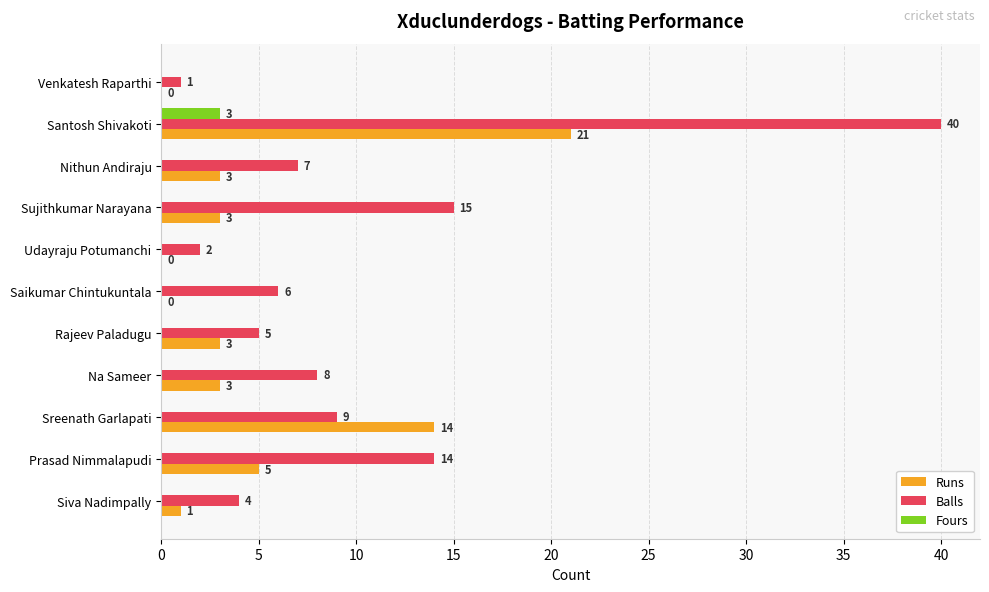

True or false: Balls has a value of 7 at Nithun Andiraju.

True